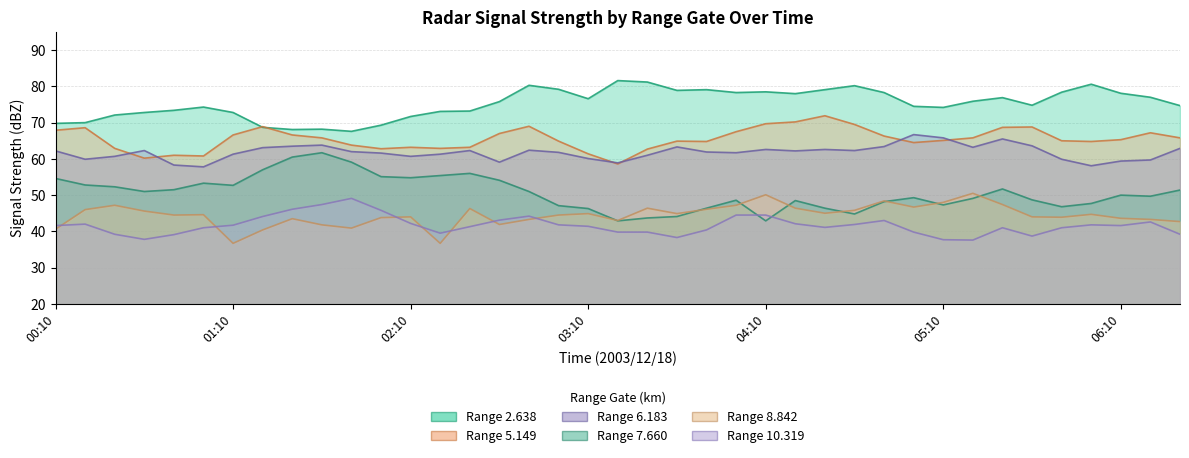

What is the label of the 16th point from the left?

2003/12/18 02:40